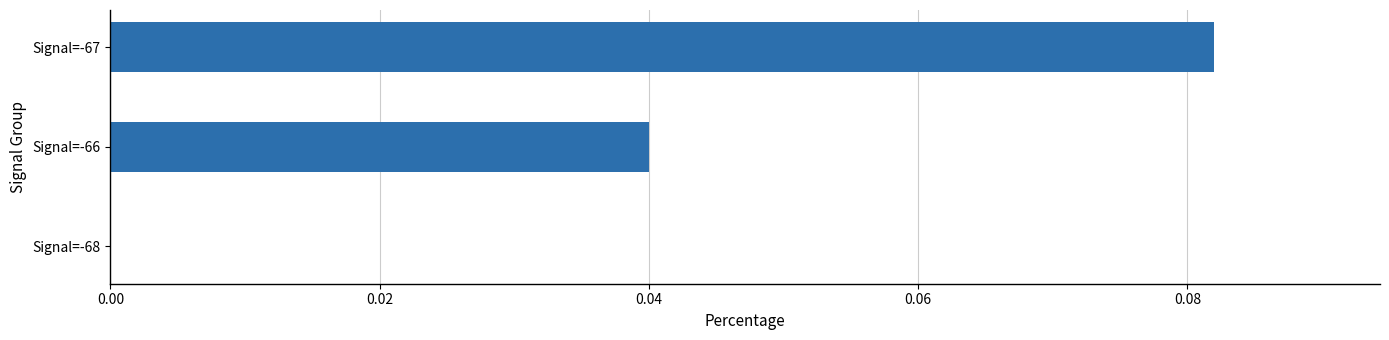

Which category has the highest value across all series?

Signal=-67